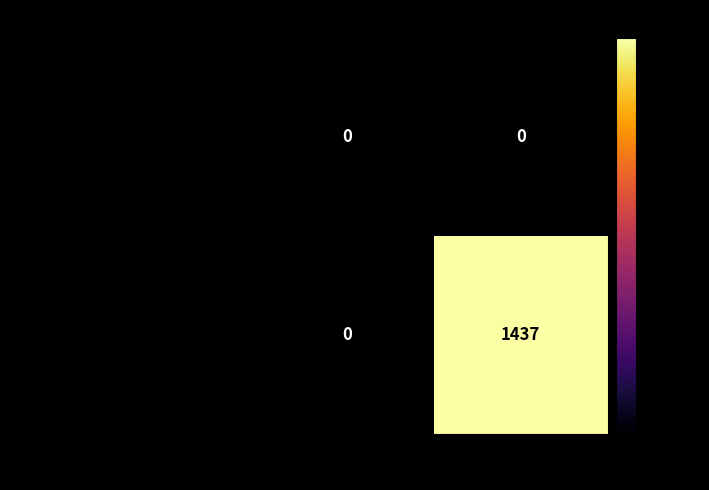

What value does the 5e29cdb355b3fc7e76c98a9983cd44324b3efdd... series have at 1?

1437